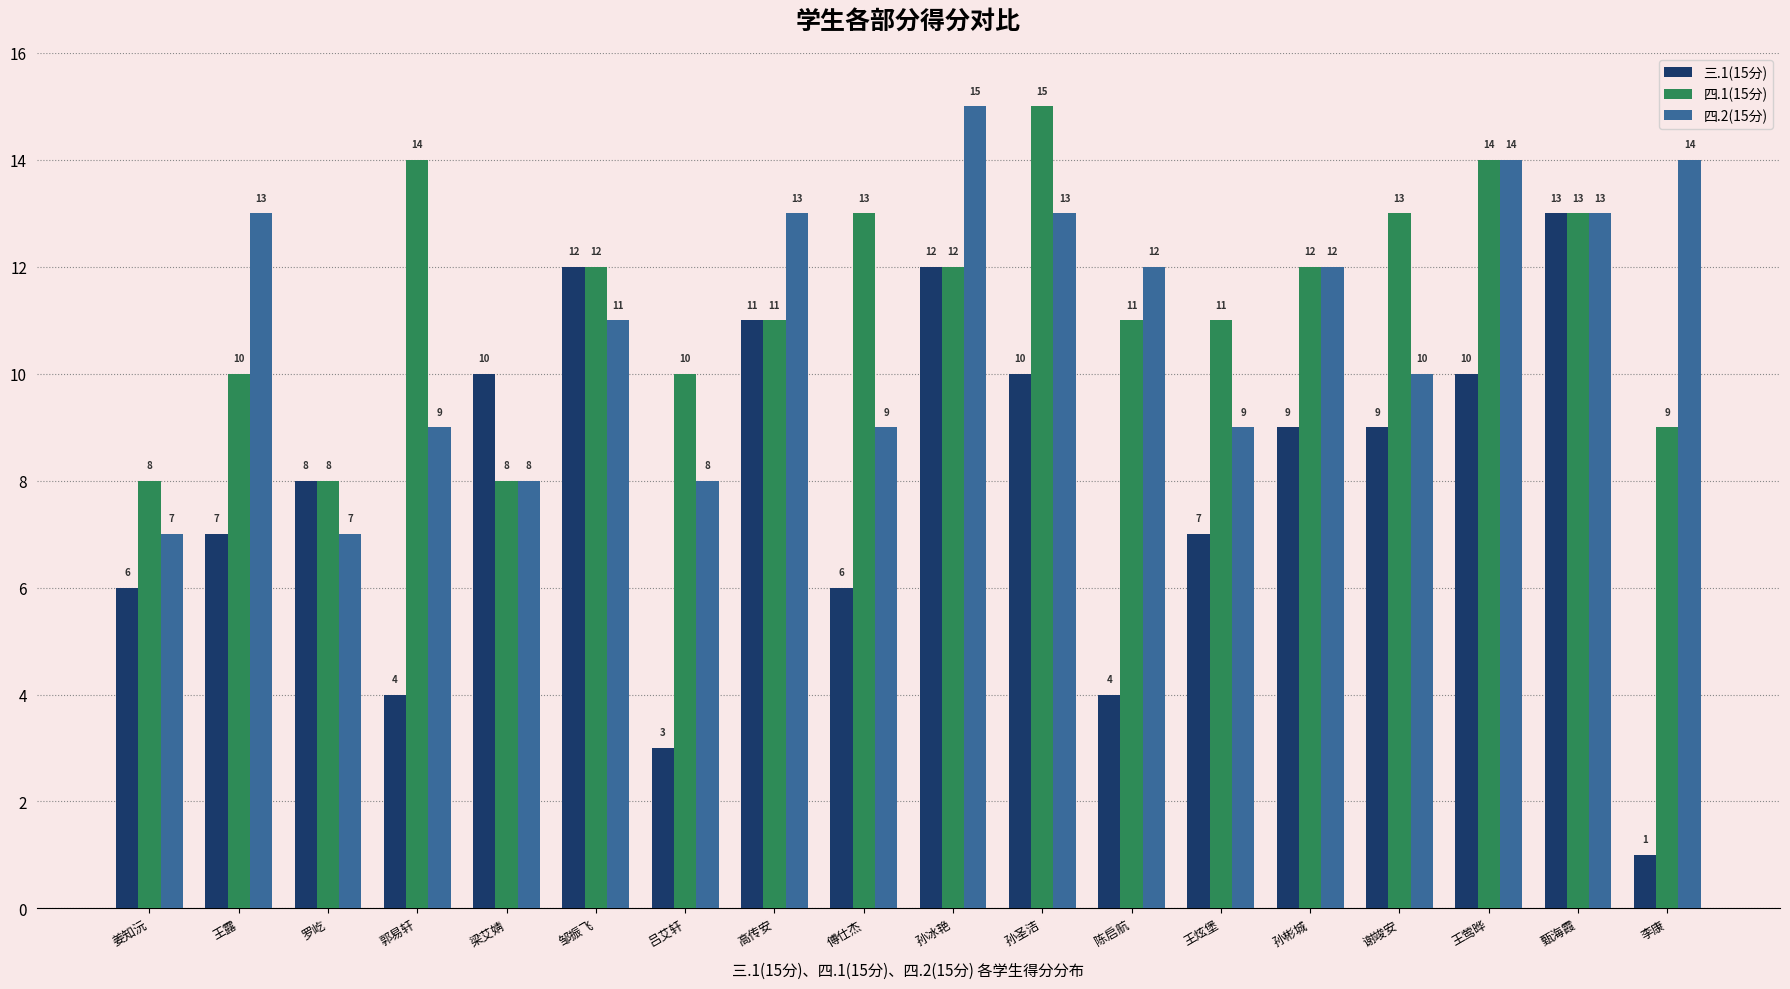

What is the approximate value of 四.2(15分) at 吕艾轩?

8